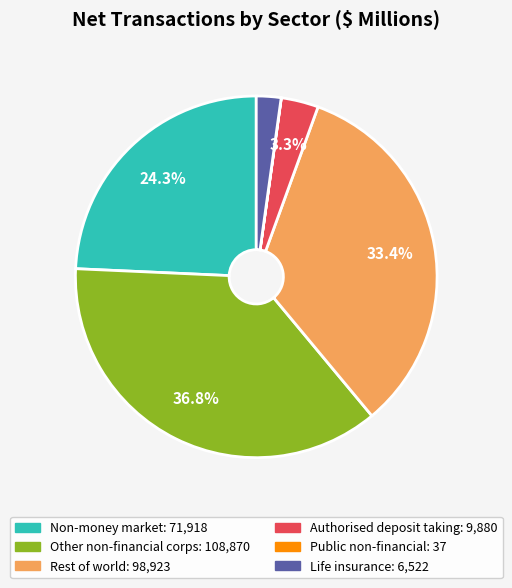

Is there a majority slice in this chart?

No